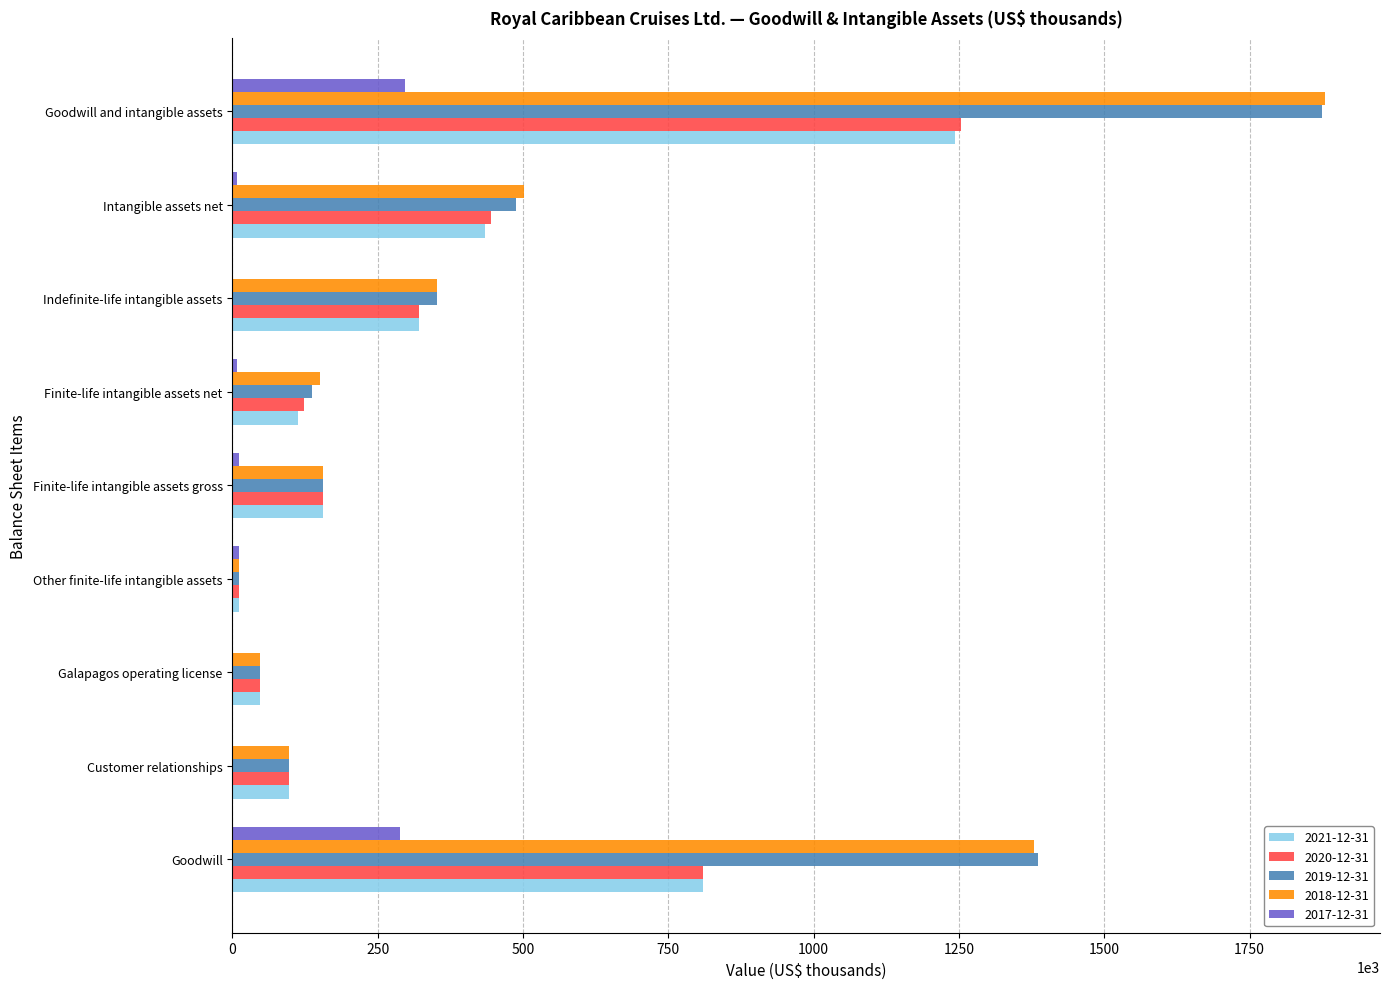

What value does the 2017-12-31 series have at Goodwill and intangible assets?

296412